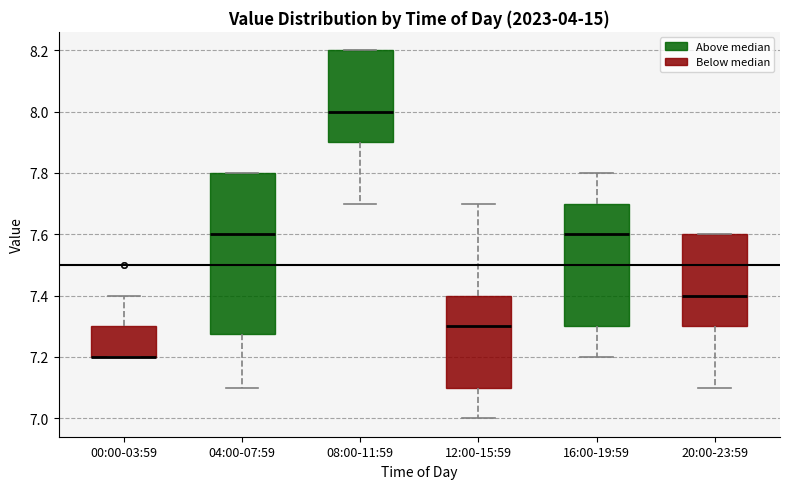

Reading left to right, transcribe this box plot: for each box, give where its median line is, the range the box spans, and where its two whiskers end, as read against the y-axis. The values are not printed on the chart, so give them approximately, as read against the axis.

00:00-03:59: median 7.20 (drawn on the box's lower edge), box 7.20 to 7.30, whiskers 7.20 to 7.40
04:00-07:59: median 7.60, box 7.28 to 7.80, whiskers 7.10 to 7.80
08:00-11:59: median 8.00, box 7.90 to 8.20, whiskers 7.70 to 8.20
12:00-15:59: median 7.30, box 7.10 to 7.40, whiskers 7.00 to 7.70
16:00-19:59: median 7.60, box 7.30 to 7.70, whiskers 7.20 to 7.80
20:00-23:59: median 7.40, box 7.30 to 7.60, whiskers 7.10 to 7.60